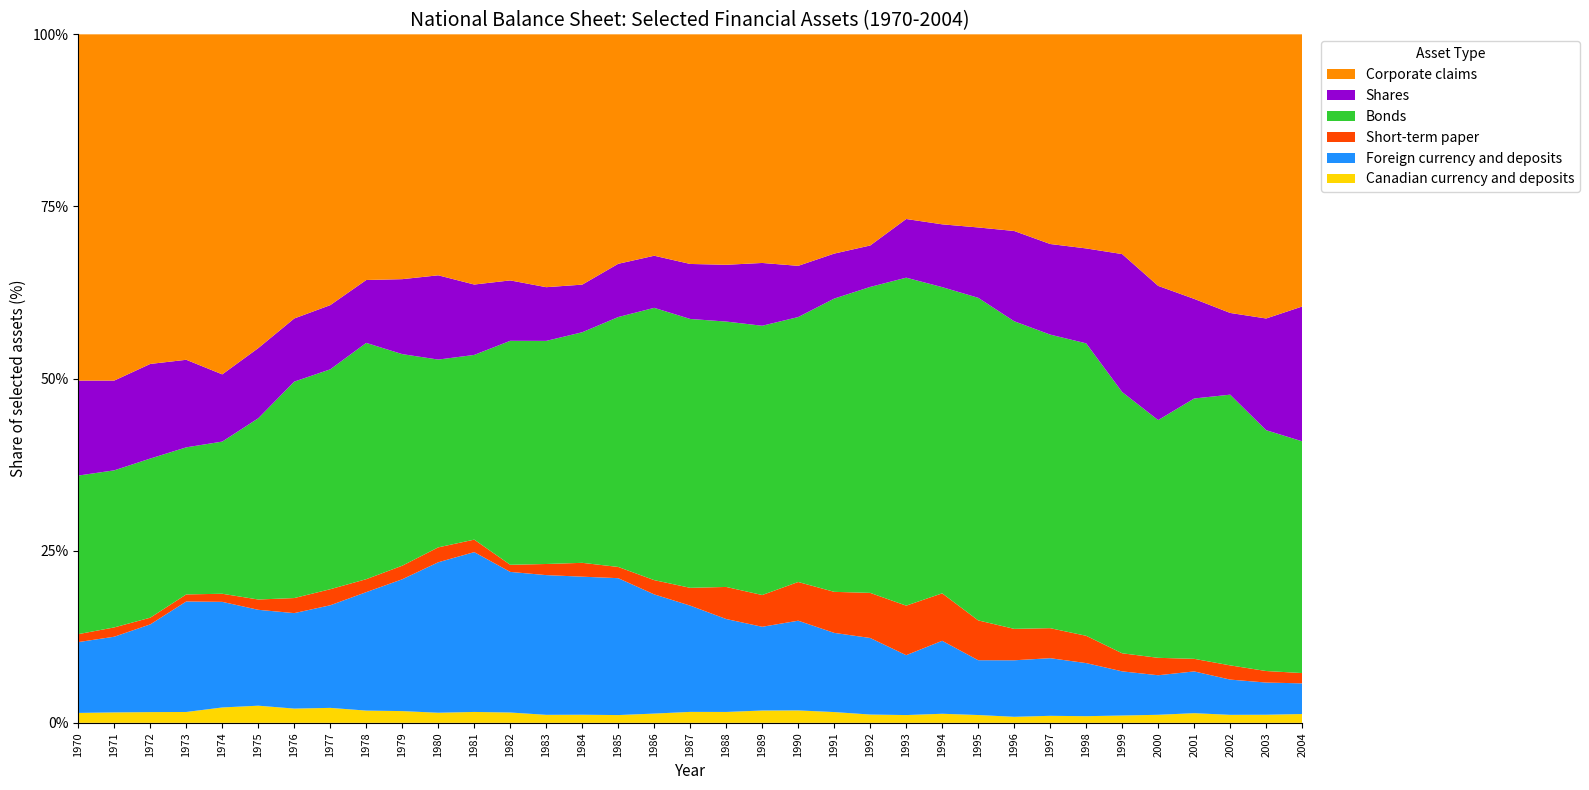

Reading left to right, transcribe all the data shown in this chart.

Canadian currency and deposits: 1970=780	1971=869	1972=992	1973=1130	1974=1694	1975=2140	1976=2122	1977=2543	1978=2611	1979=2892	1980=2959	1981=3776	1982=3805	1983=3156	1984=3509	1985=3840	1986=5154	1987=6411	1988=6559	1989=8006	1990=8481	1991=8029	1992=6650	1993=7204	1994=9097	1995=8662	1996=7334	1997=9417	1998=9985	1999=11146	2000=12832	2001=16240	2002=13982	2003=14230	2004=16228
Foreign currency and deposits: 1970=5563	1971=6296	1972=8098	1973=11488	1974=11623	1975=11958	1976=14206	1977=17428	1978=25239	1979=32435	1980=44037	1981=55309	1982=51711	1983=55049	1984=59671	1985=67585	1986=66308	1987=62142	1988=55952	1989=54336	1990=61204	1991=58916	1992=61273	1993=55425	1994=73050	1995=60701	1996=68534	1997=77268	1998=79491	1999=67090	2000=63017	2001=70142	2002=61547	2003=56537	2004=56299
Short-term paper: 1970=624	1971=774	1972=617	1973=733	1974=892	1975=1284	1976=2242	1977=2728	1978=2760	1979=3339	1980=4363	1981=4320	1982=2620	1983=4381	1984=5982	1985=5543	1986=7931	1987=10406	1988=19308	1989=20612	1990=26401	1991=30534	1992=36103	1993=45813	1994=47518	1995=44101	1996=38123	1997=40234	1998=40887	1999=27466	2000=27754	2001=21125	2002=24825	2003=20250	2004=18926
Bonds: 1970=12455	1971=13067	1972=14690	1973=15287	1974=16750	1975=22600	1976=32206	1977=37350	1978=50343	1979=52061	1980=54959	1981=63918	1982=82372	1983=87903	1984=99662	1985=123382	1986=151468	1987=157230	1988=159775	1989=174733	1990=180744	1991=218214	1992=244888	1993=303463	1994=306593	1995=357228	1996=373072	1997=393551	1998=437884	1999=396935	2000=378807	2001=437219	2002=472657	2003=422939	2004=425690
Shares: 1970=7459	1971=7467	1972=8733	1973=9102	1974=7398	1975=8752	1976=9396	1977=10905	1978=13400	1979=18442	1980=24662	1981=24361	1982=22214	1983=21153	1984=20582	1985=26282	1986=28985	1987=32168	1988=34182	1989=40748	1990=34929	1991=33474	1992=33168	1993=54292	1994=62863	1995=77891	1996=109450	1997=121437	1998=142126	1999=209630	2000=213854	2001=167274	2002=142682	2003=196187	2004=247562
Corporate claims: 1970=27196	1971=28800	1972=30424	1973=33830	1974=37428	1975=39131	1976=42279	1977=46000	1978=52341	1979=60240	1980=70523	1981=86581	1982=90498	1983=99620	1984=108186	1985=113289	1986=123157	1987=134280	1988=138742	1989=148359	1990=157919	1991=163152	1992=169005	1993=170862	1994=190226	1995=213848	1996=238493	1997=281071	1998=320560	1999=333895	2000=400797	2001=444279	2002=486451	2003=499010	2004=499926